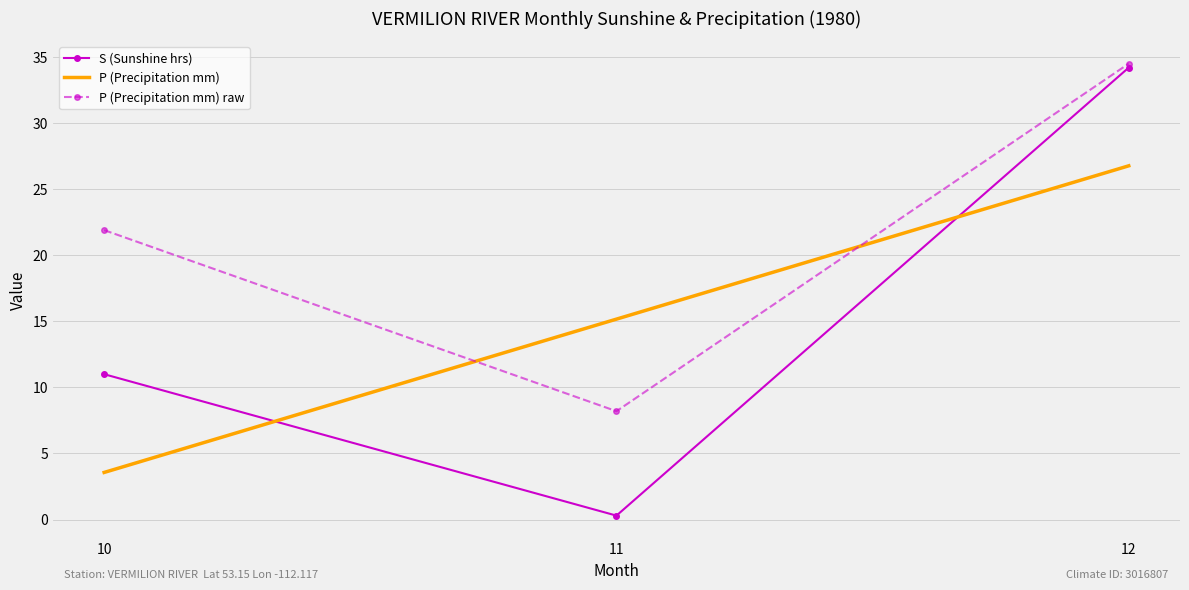

At which label does P (Precipitation mm) raw first exceed 21?

10